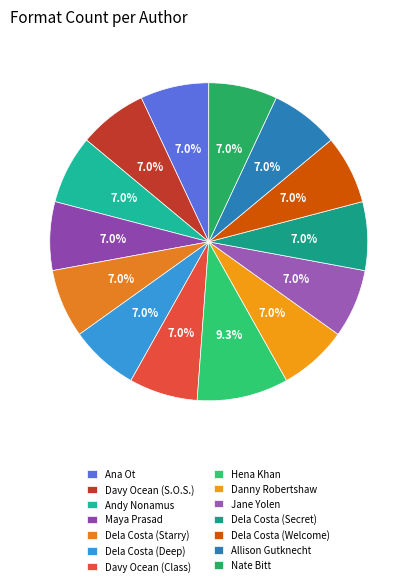

Rank the categories by value from lowest to highest.

Ana Ot, Davy Ocean (S.O.S.), Andy Nonamus, Maya Prasad, Dela Costa (Starry), Dela Costa (Deep), Davy Ocean (Class), Danny Robertshaw, Jane Yolen, Dela Costa (Secret), Dela Costa (Welcome), Allison Gutknecht, Nate Bitt, Hena Khan